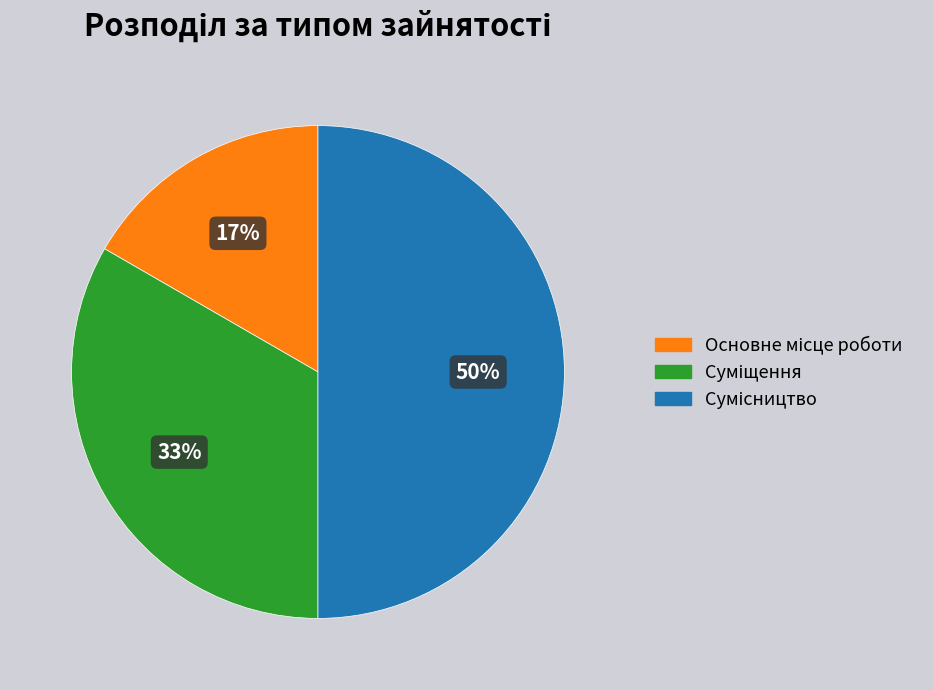

To the nearest percent, what is the difference between the largest and smallest slice percentages?

33%